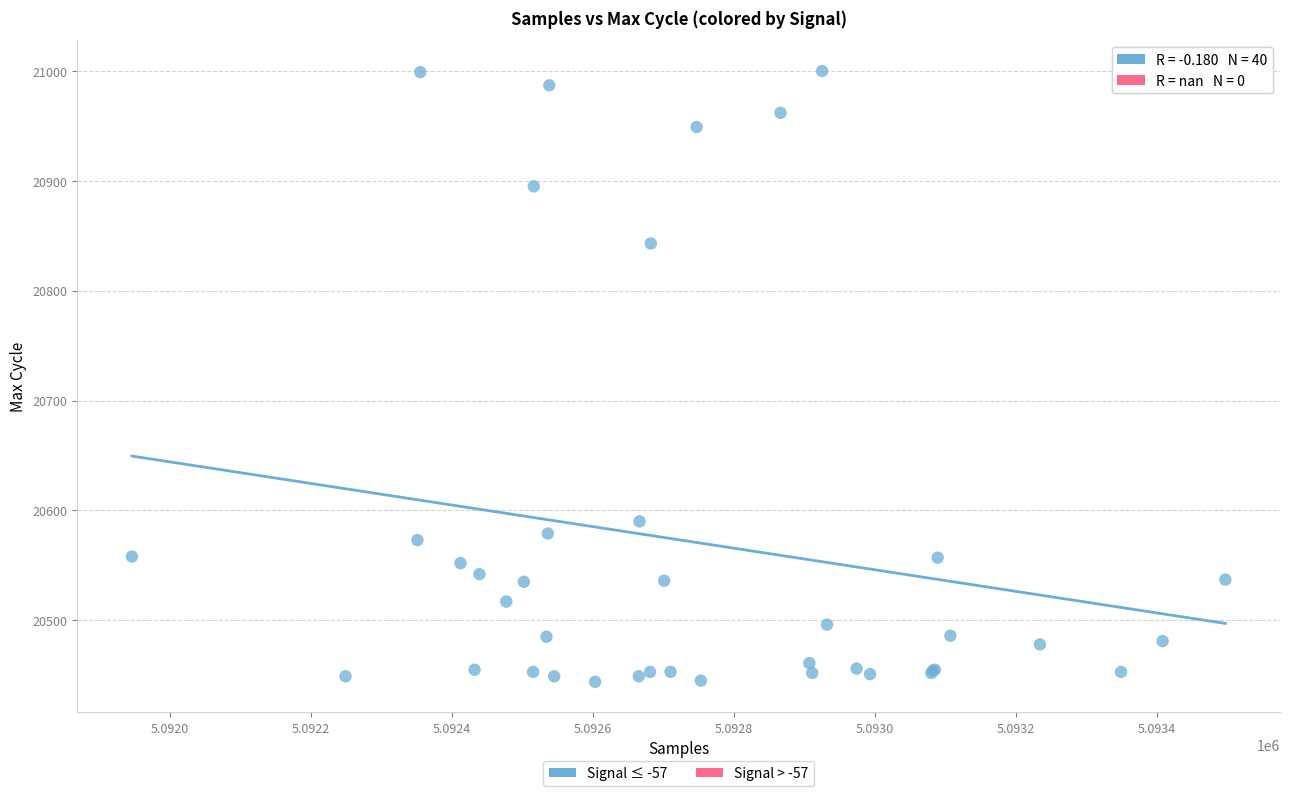

What Y value in the scatter plot is closest to 20722?

20843